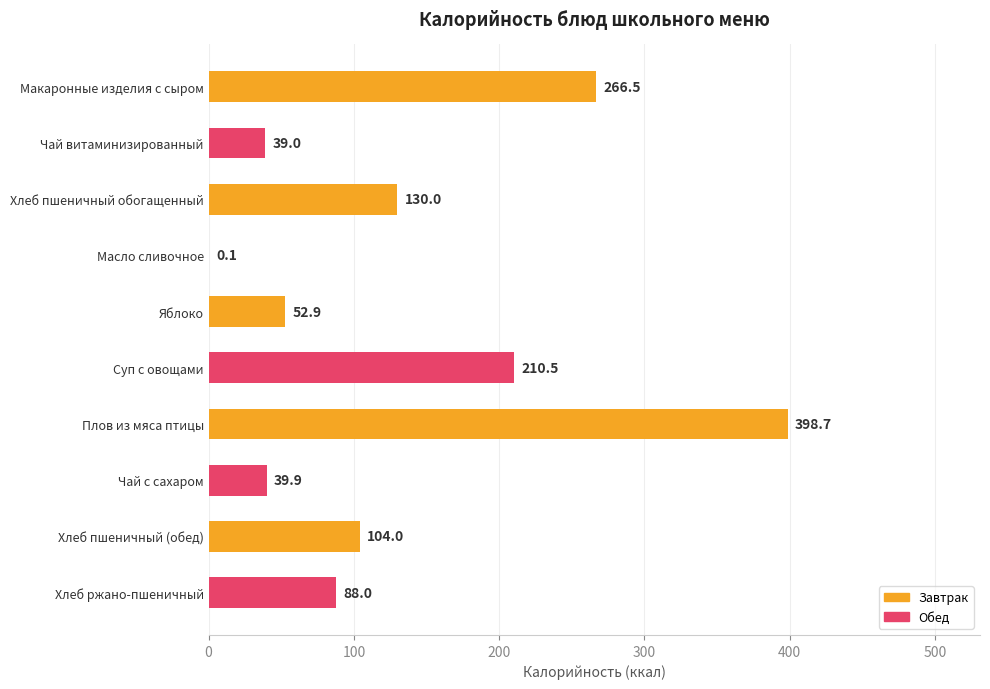

What is the sum of the values at Макаронные изделия с сыром and Чай с сахаром?

306.4